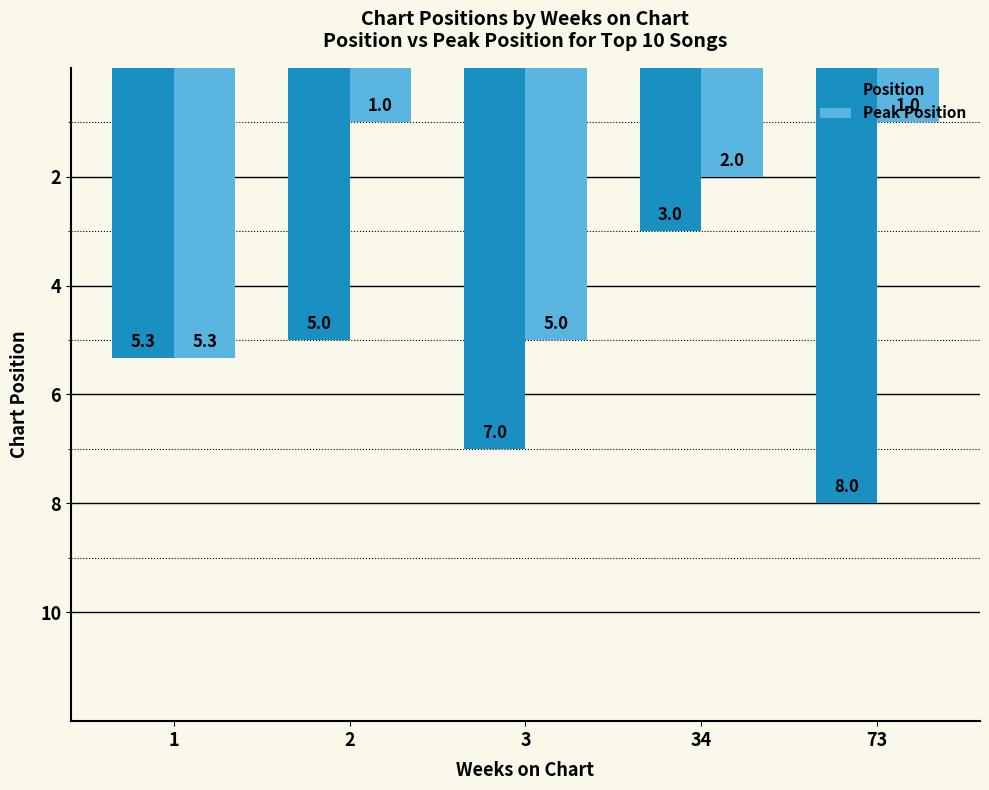

At which label is Peak Position closest to 3?

34